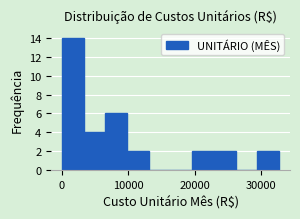

Read against the x-axis, roughly where is the centre of the tallest bar?

2000